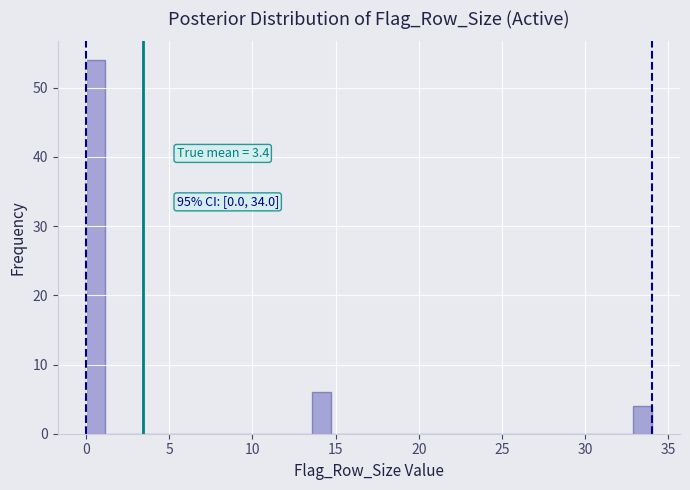

Around what value on the x-axis is the tallest bar? Give the approximate position of its centre, as read against the axis.

0.5